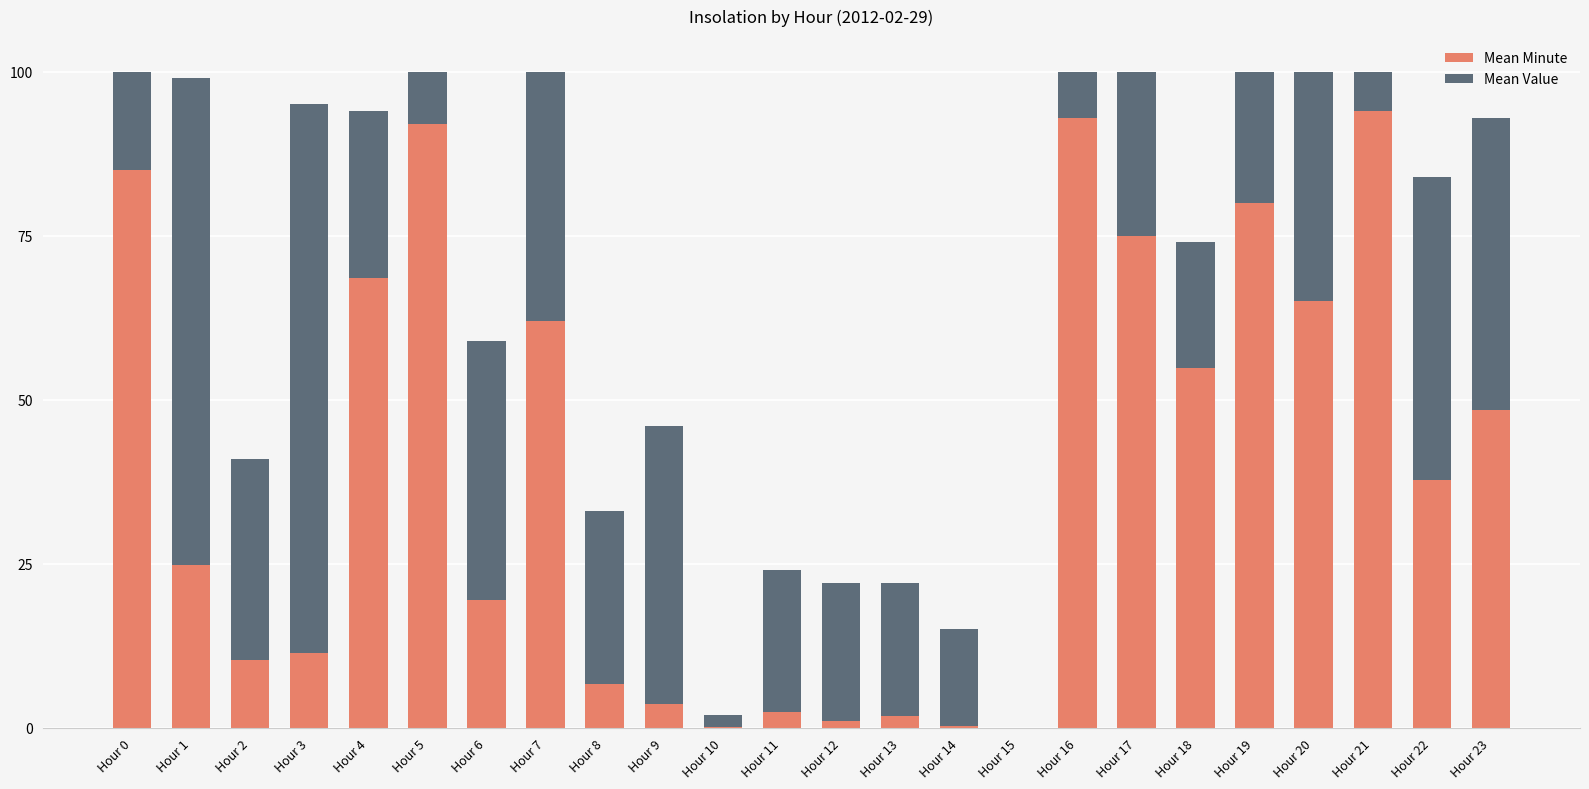

What is the total value across all series at Hour 22?

84.0